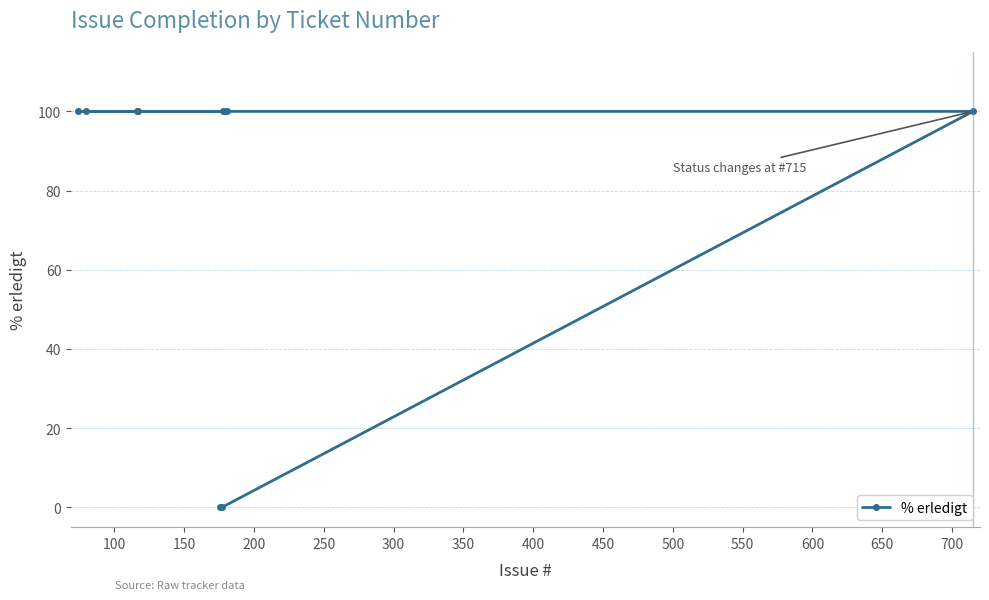

How many positive values are there?

8